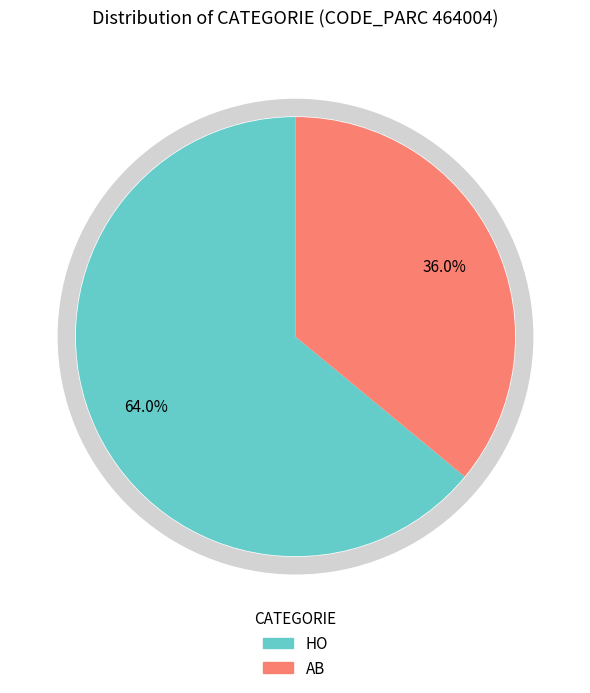

Rank the categories by value from lowest to highest.

AB, HO